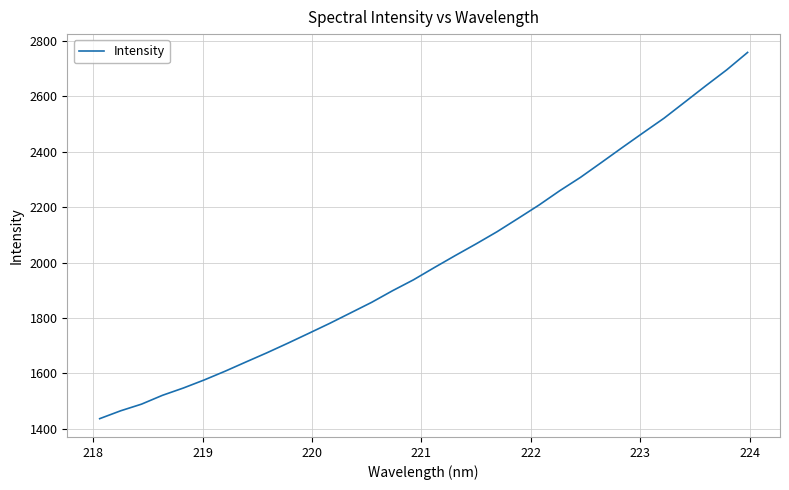

What is the minimum value shown in the chart?

1436.9